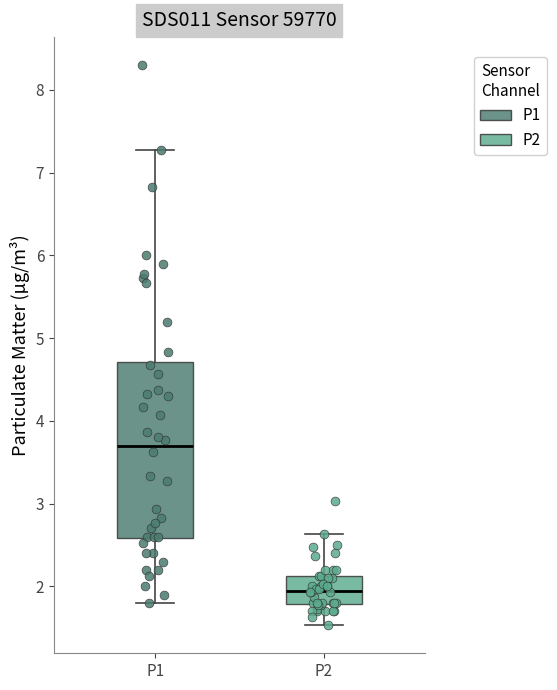

Where does the median line of the box for P1 sit on the y-axis? The values are not printed on the chart, so give them approximately, as read against the axis.

3.7